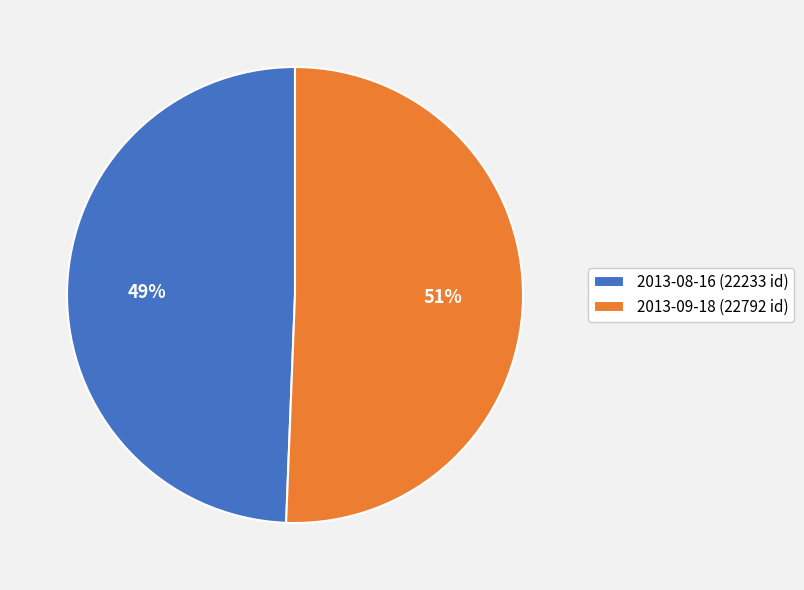

Which slice is the largest?

2013-09-18 (22792 id)